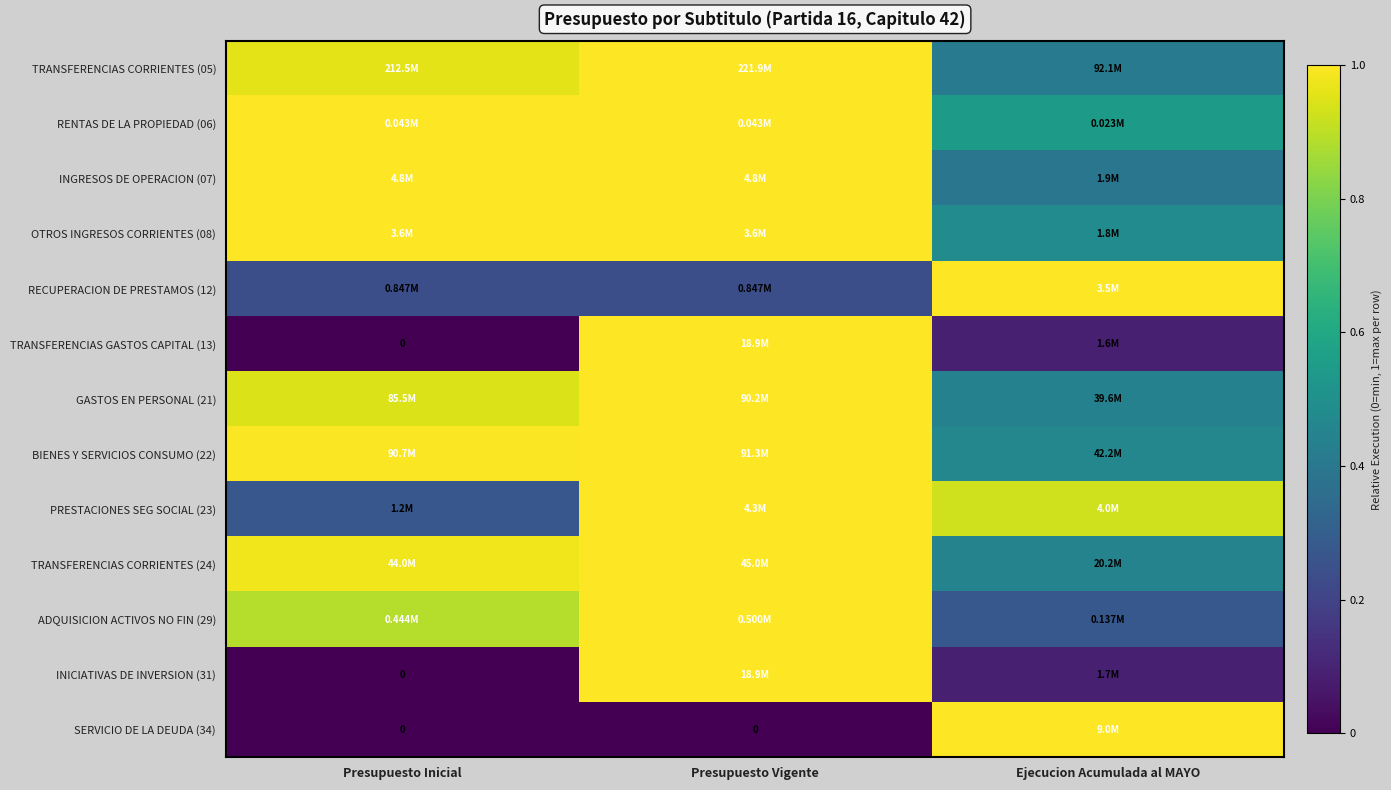

At which category is the sum across all series the highest?

Presupuesto Vigente